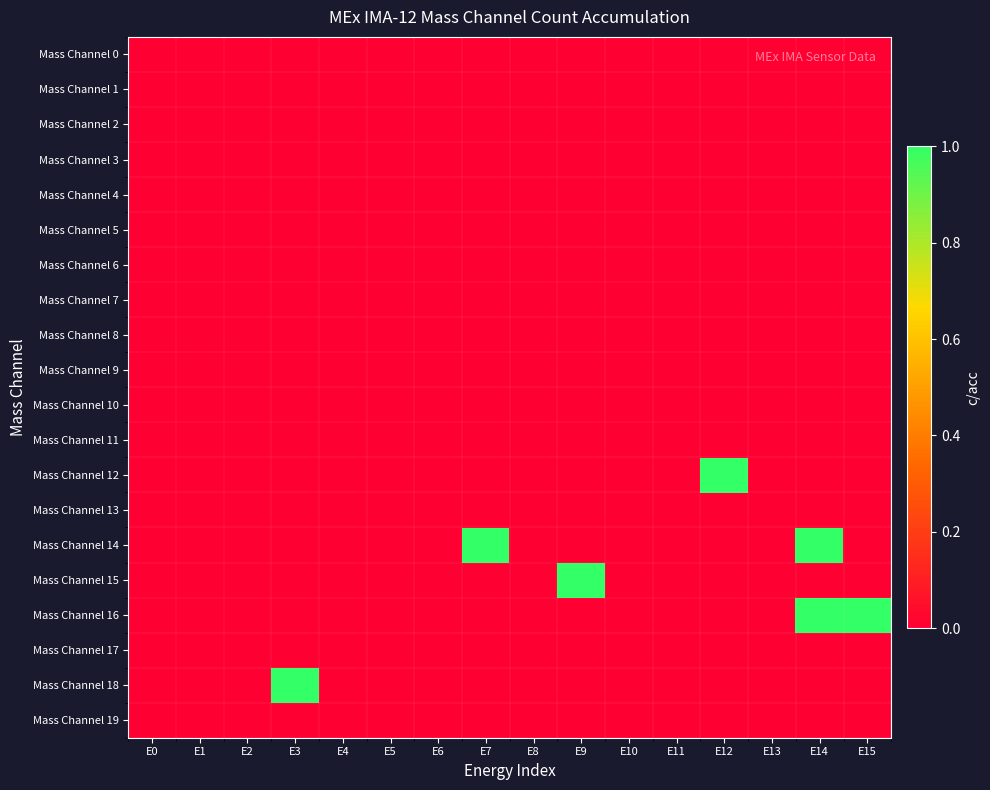

At how many categories does at least one series exceed 0?

6